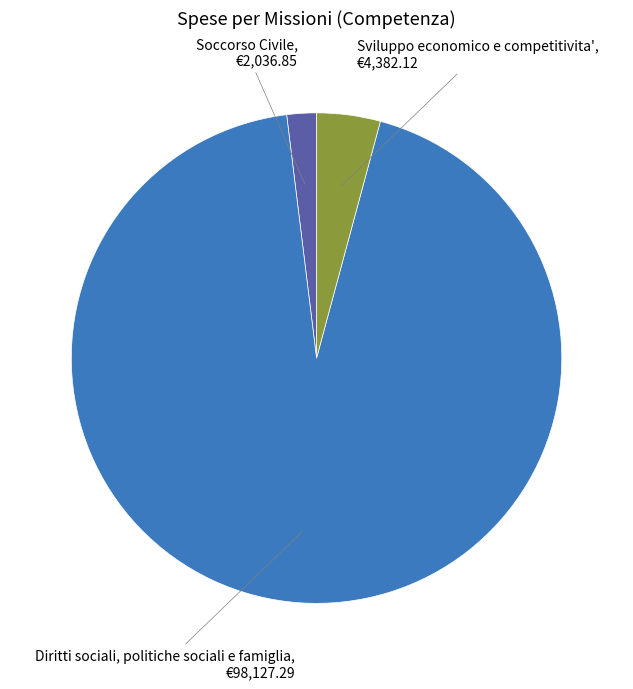

True or false: Diritti sociali, politiche sociali e famiglia accounts for 94% of the total.

True